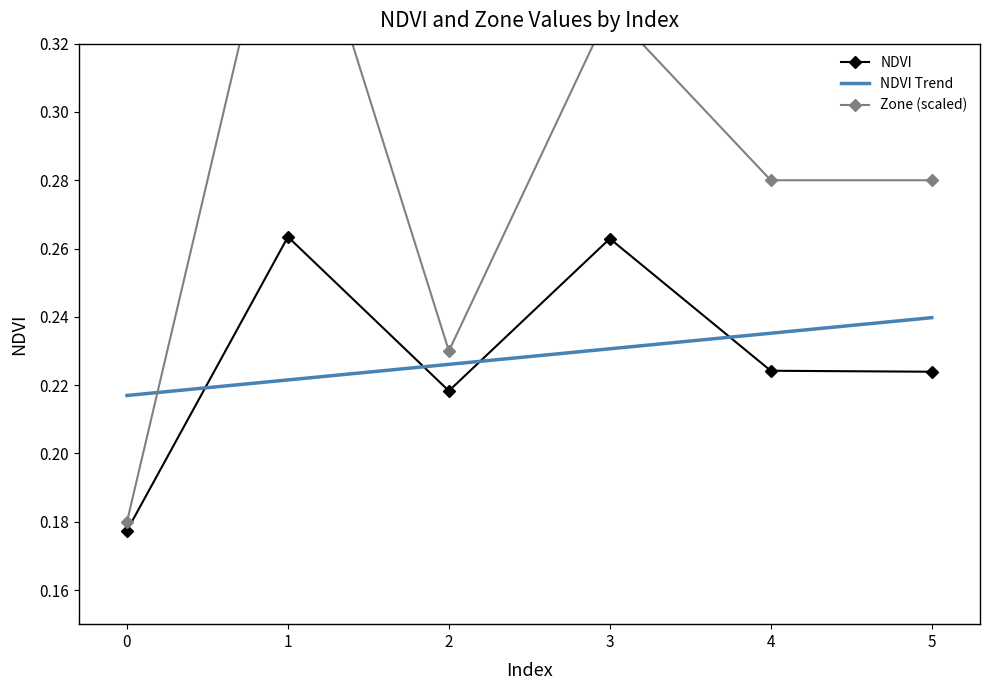

List the labels in order of NDVI Trend value, largest first.

5, 4, 3, 2, 1, 0